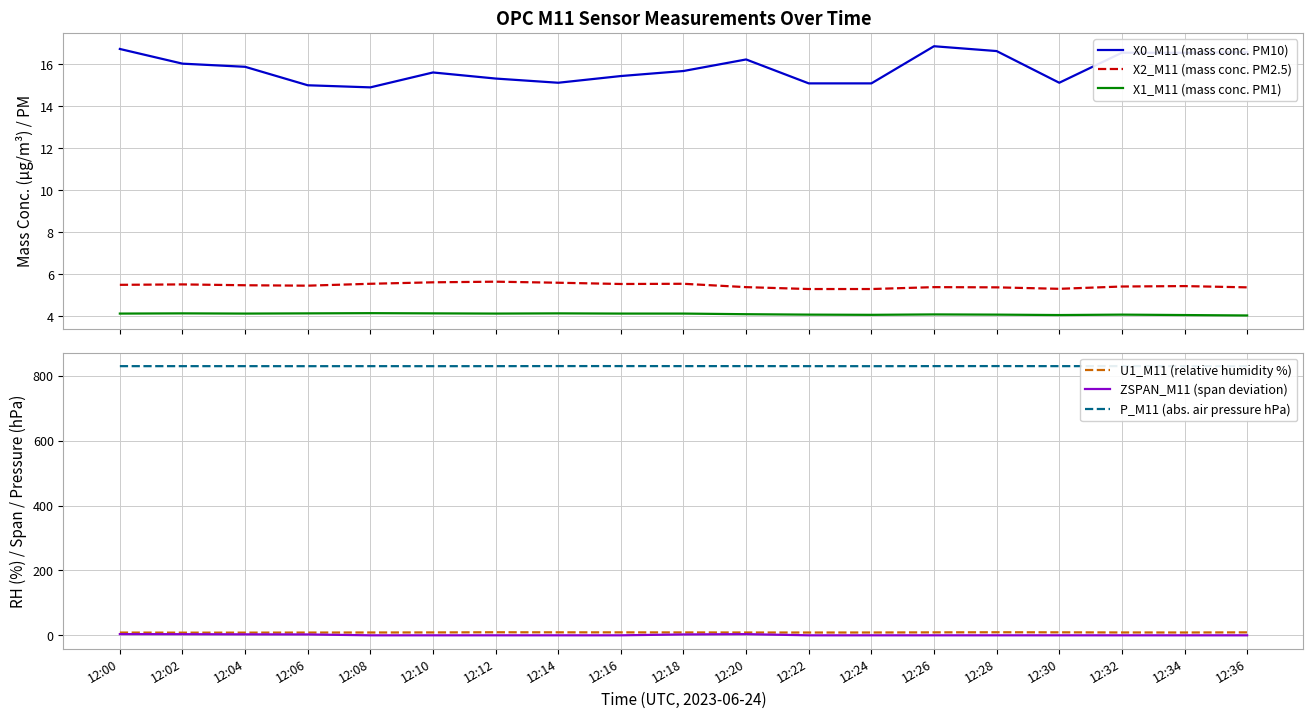

Where is the first local maximum for ZSPAN_M11 (span deviation)?

12:20